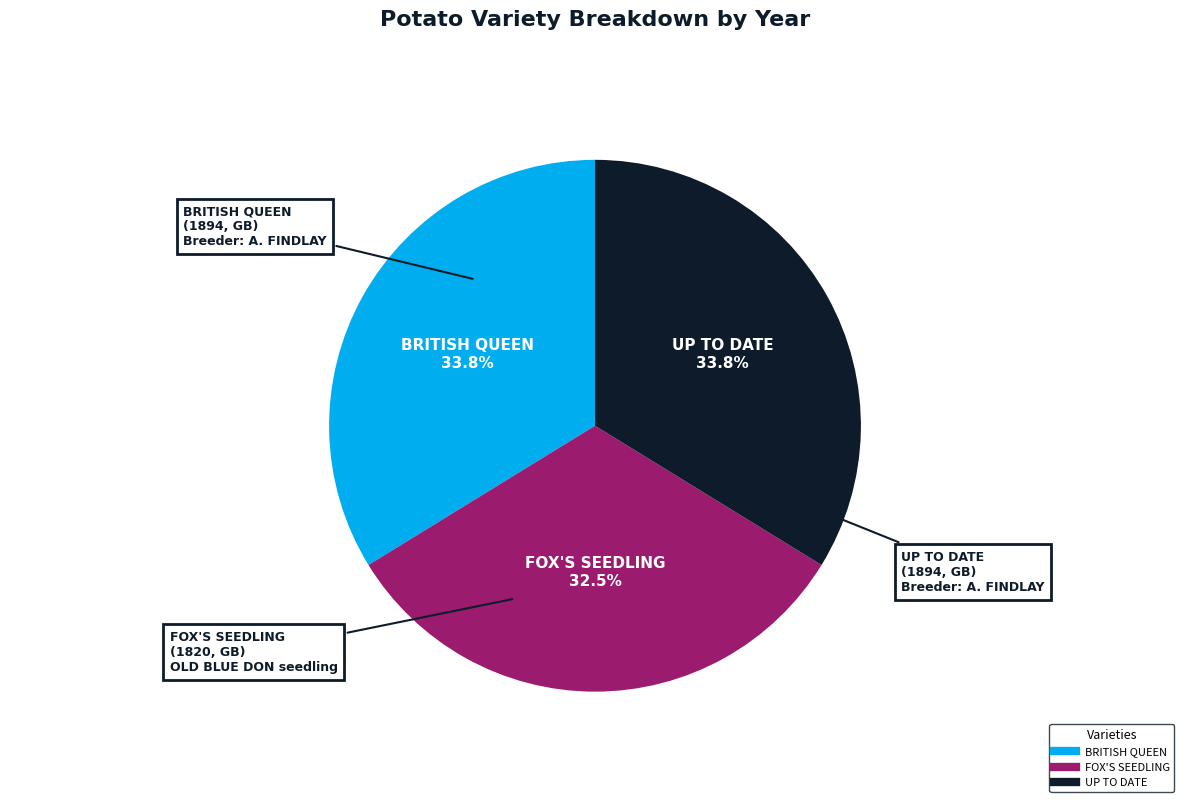

What percentage do FOX'S SEEDLING and BRITISH QUEEN together represent?

66.2%